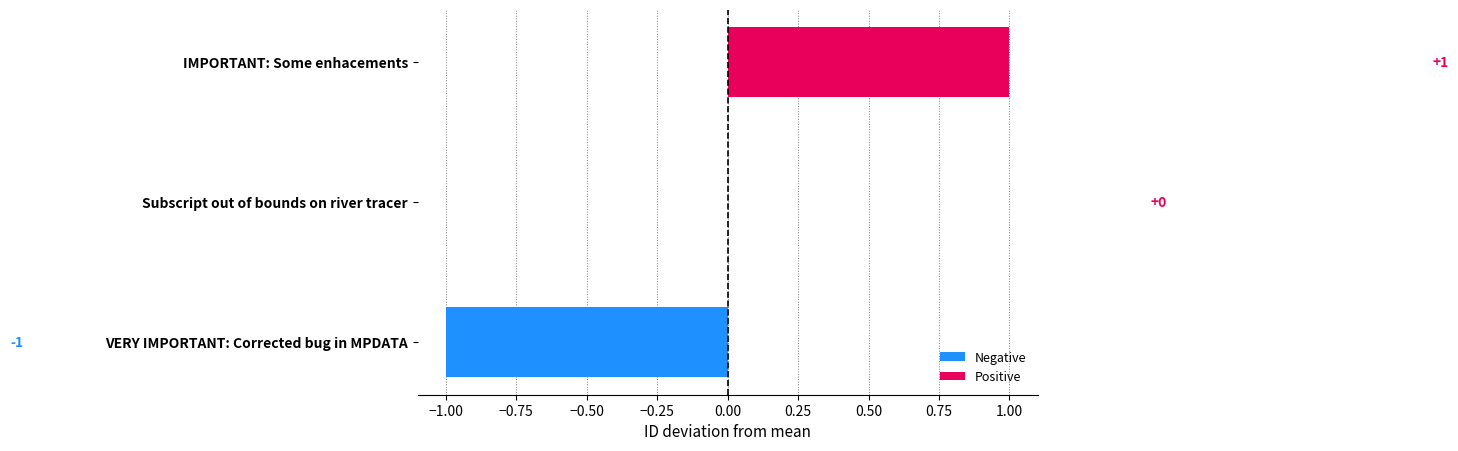

List the labels in order of value, largest first.

IMPORTANT: Some enhacements, Subscript out of bounds on river tracer, VERY IMPORTANT: Corrected bug in MPDATA